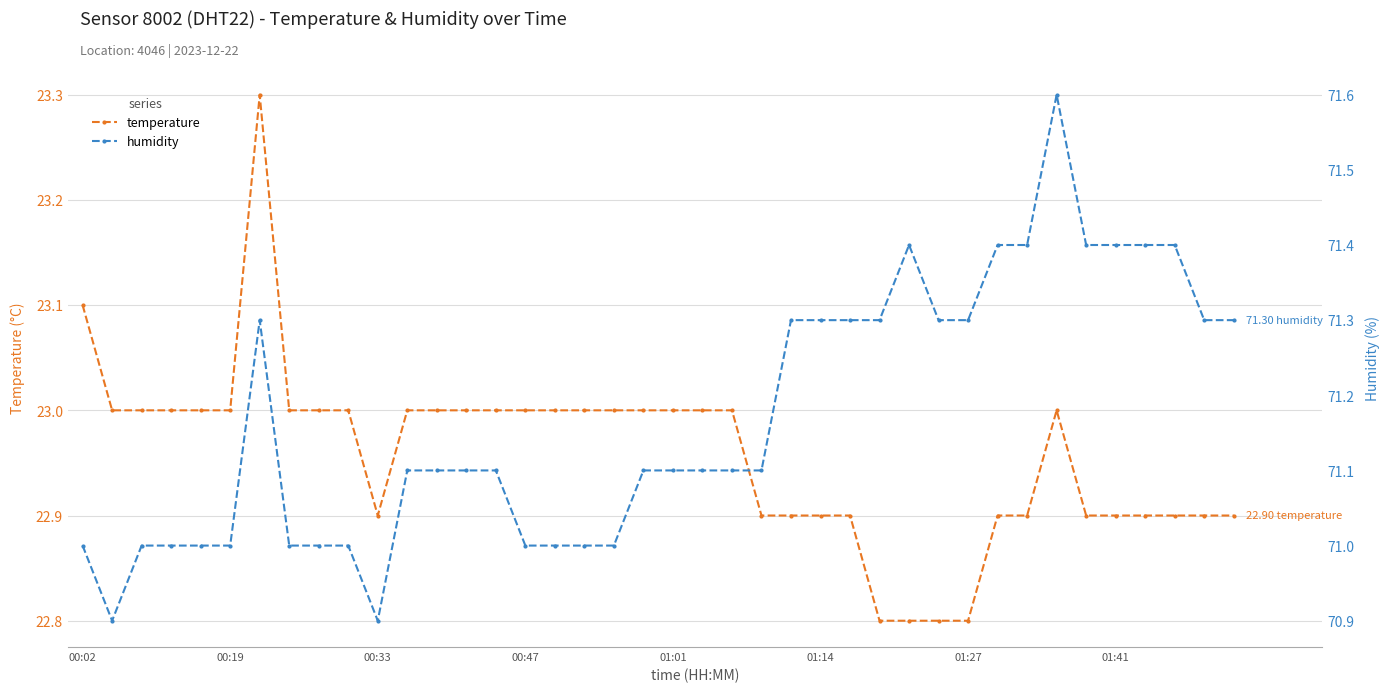

At how many categories does at least one series exceed 70?

40